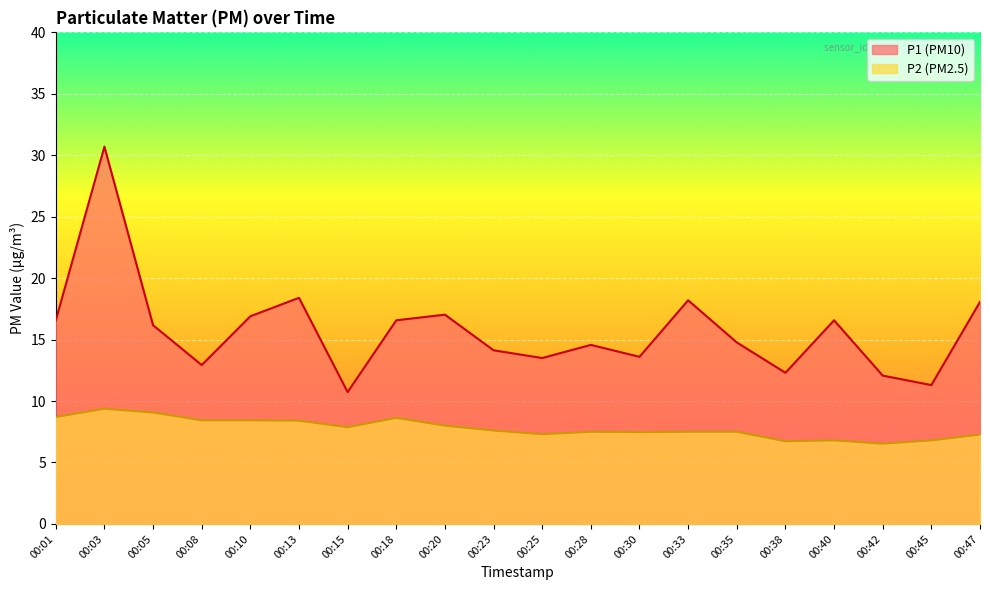

At which label does P1 first exceed 16?

00:01